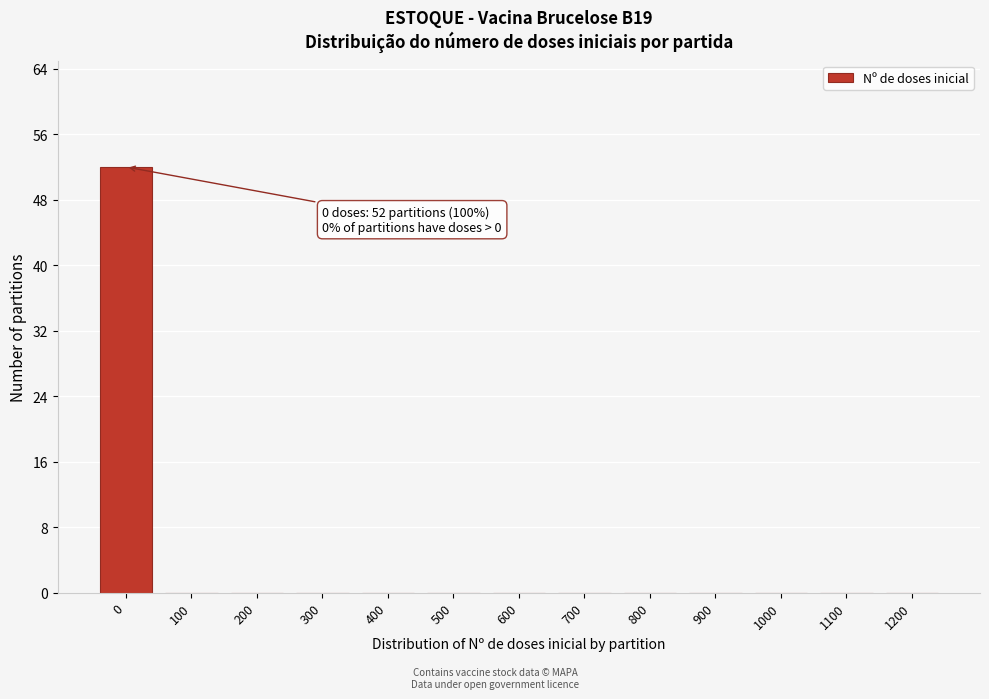

Reading left to right, transcribe all the data shown in this chart.

0=52	100=0	200=0	300=0	400=0	500=0	600=0	700=0	800=0	900=0	1000=0	1100=0	1200=0